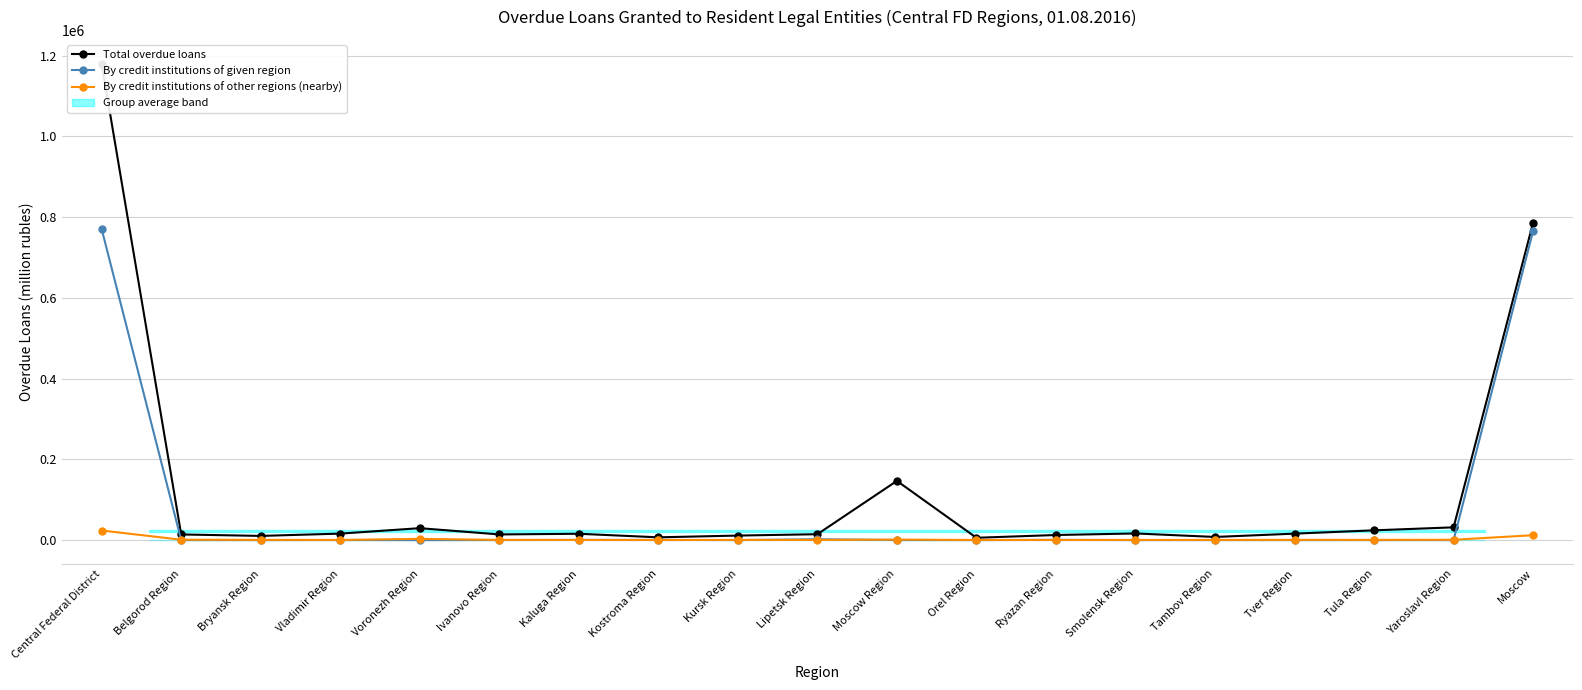

What is the label of the 16th point from the right?

Vladimir Region